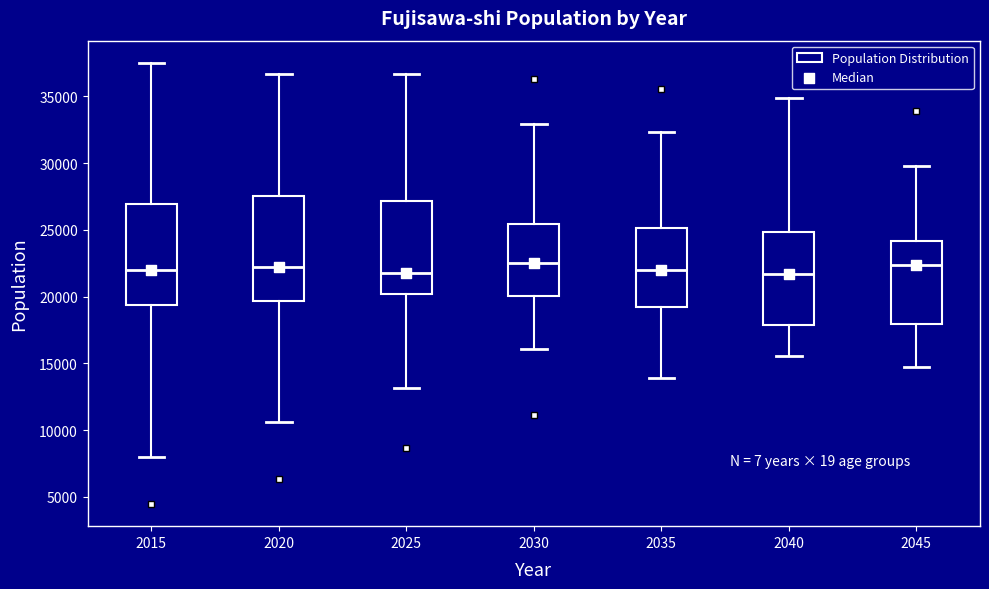

Reading left to right, read every box against the y-axis: the position of its median line, the range the box covers, and the ends of its whiskers. The values are not printed on the chart, so give them approximately, as read against the axis.

2015: median 22000, box 19500 to 27000, whiskers 8000 to 37500
2020: median 22000, box 19500 to 27500, whiskers 10500 to 36500
2025: median 22000, box 20000 to 27000, whiskers 13000 to 36500
2030: median 22500, box 20000 to 25500, whiskers 16000 to 33000
2035: median 22000, box 19000 to 25000, whiskers 14000 to 32500
2040: median 21500, box 18000 to 25000, whiskers 15500 to 35000
2045: median 22500, box 18000 to 24000, whiskers 14500 to 30000